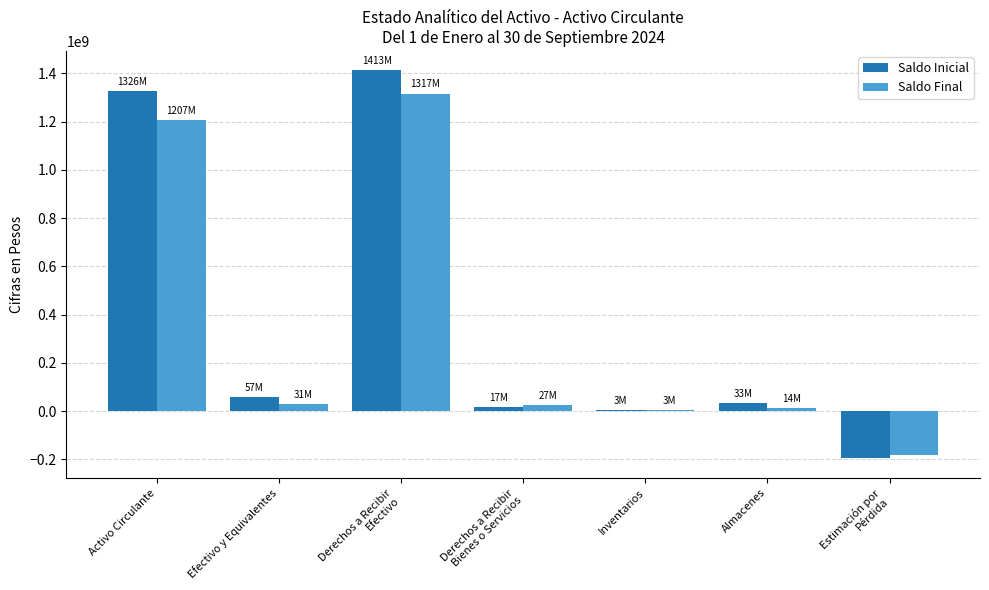

What is the sum of all Saldo Inicial values?

2652958811.1